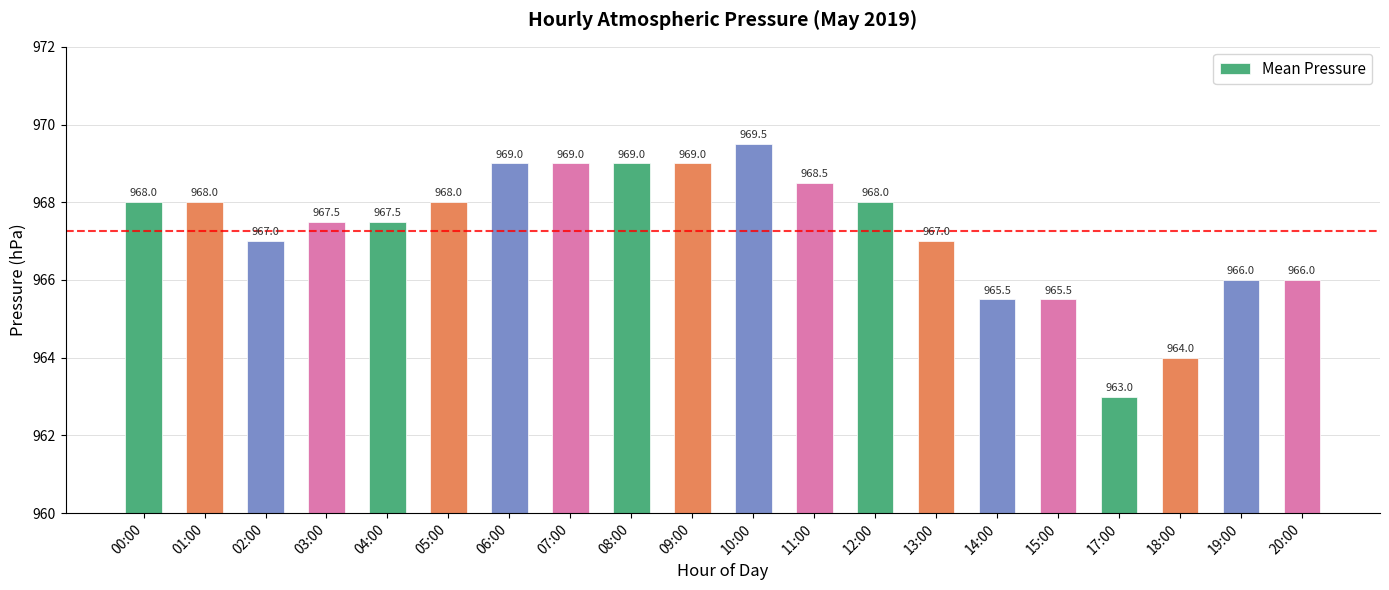

What is the smallest value displayed?

963.0